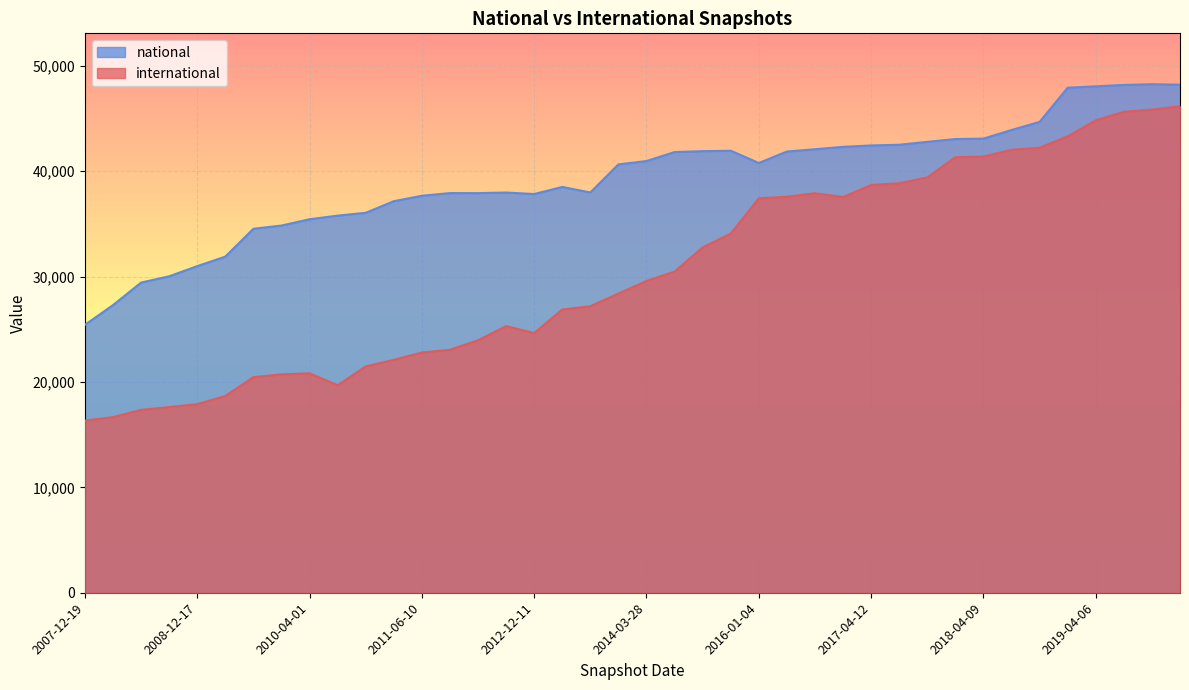

What is the highest value of the national series?

48254